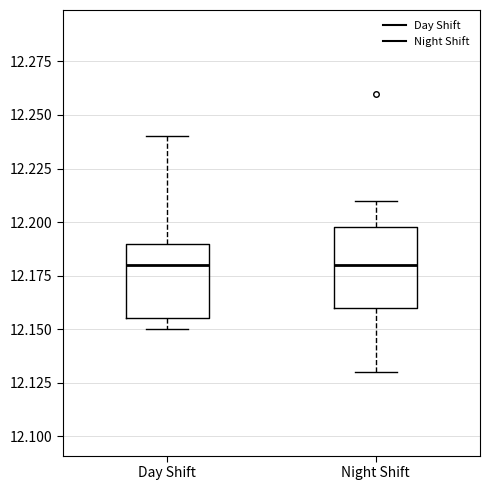

Reading left to right, read every box against the y-axis: the position of its median line, the range the box covers, and the ends of its whiskers. The values are not printed on the chart, so give them approximately, as read against the axis.

Day Shift: median 12.180, box 12.155 to 12.190, whiskers 12.150 to 12.240
Night Shift: median 12.180, box 12.160 to 12.200, whiskers 12.130 to 12.210